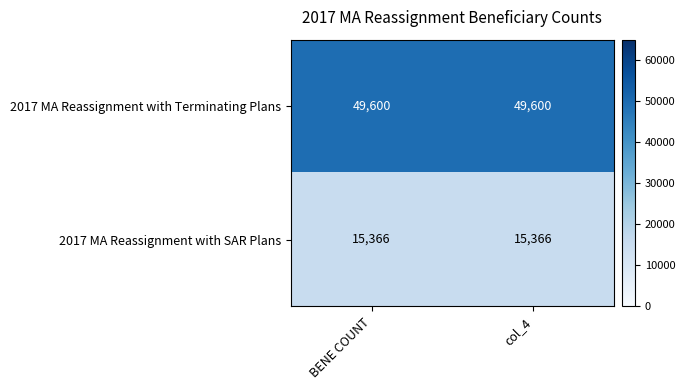

List the series in order of their peak value, highest first.

2017 MA Reassignment with Terminating Plans, 2017 MA Reassignment with SAR Plans